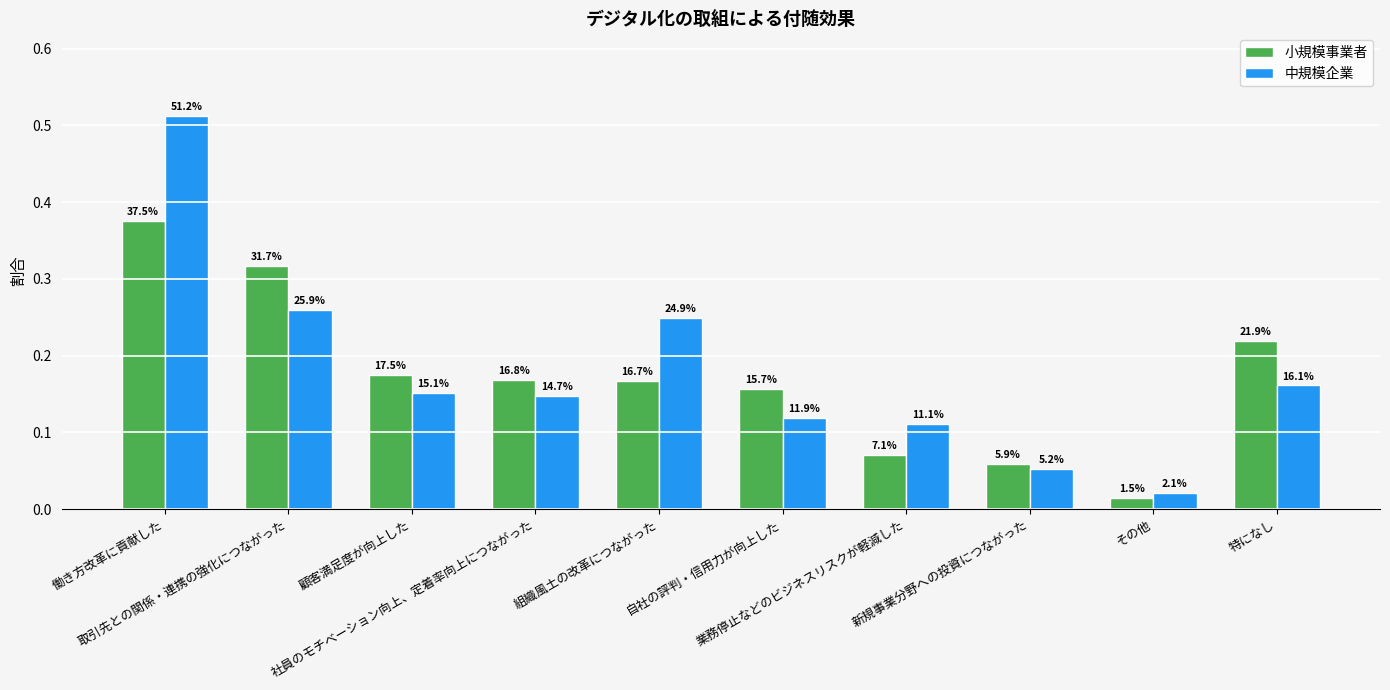

What position from the left is 業務停止などのビジネスリスクが軽減した?

7